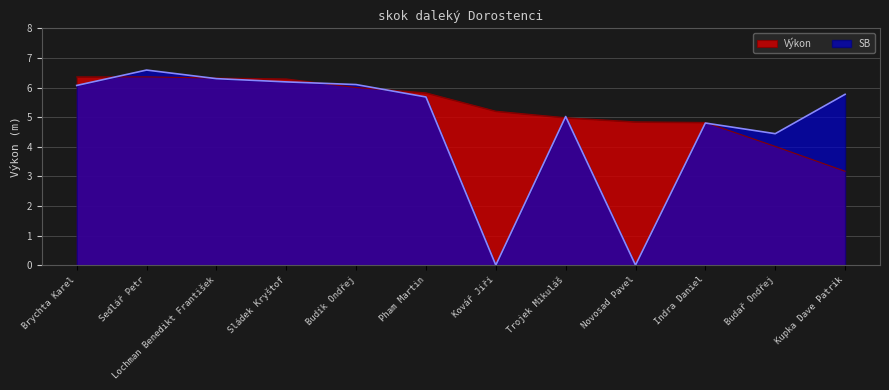

What is the total value across all series at Budař Ondřej?

8.4